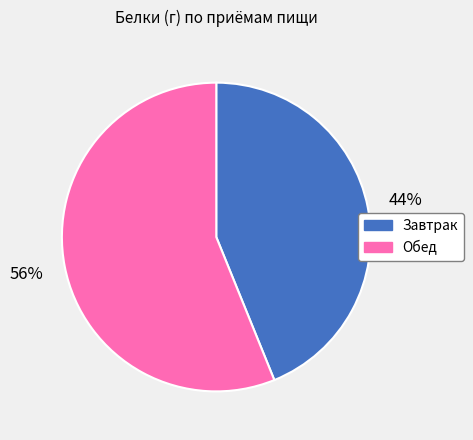

True or false: Завтрак accounts for 36% of the total.

False